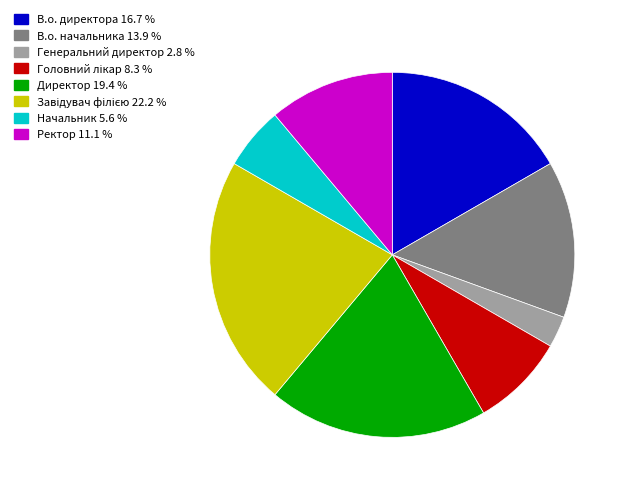

Between В.о. директора and В.о. начальника, which is larger?

В.о. директора